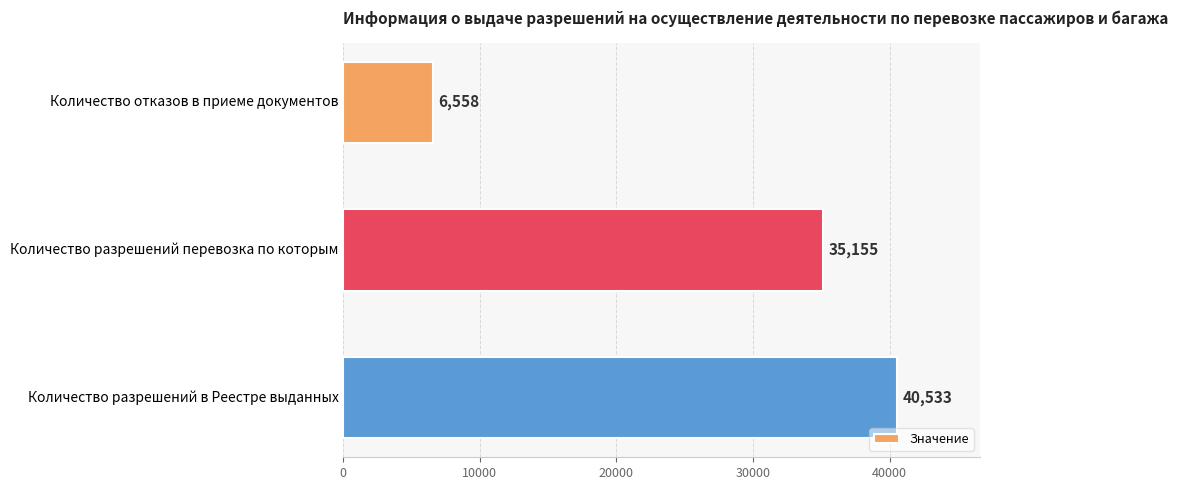

At which category does the chart reach its peak across all series?

Количество разрешений в Реестре выданных